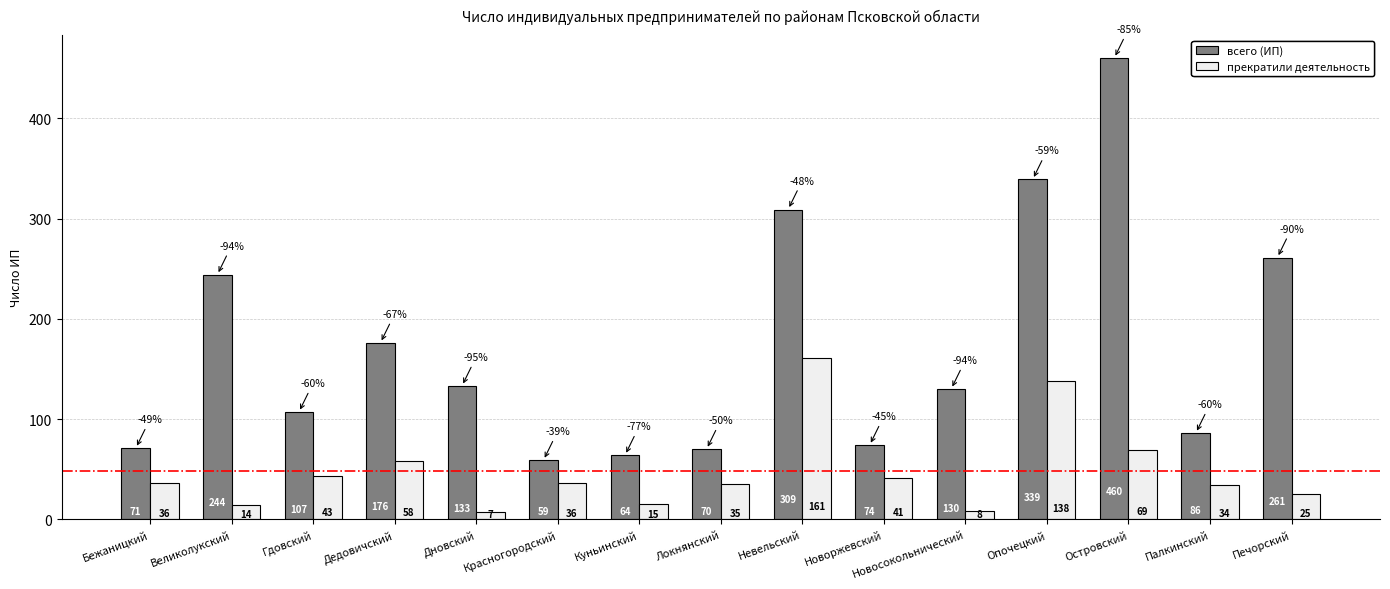

At which label does всего (ИП) reach its peak?

Островский